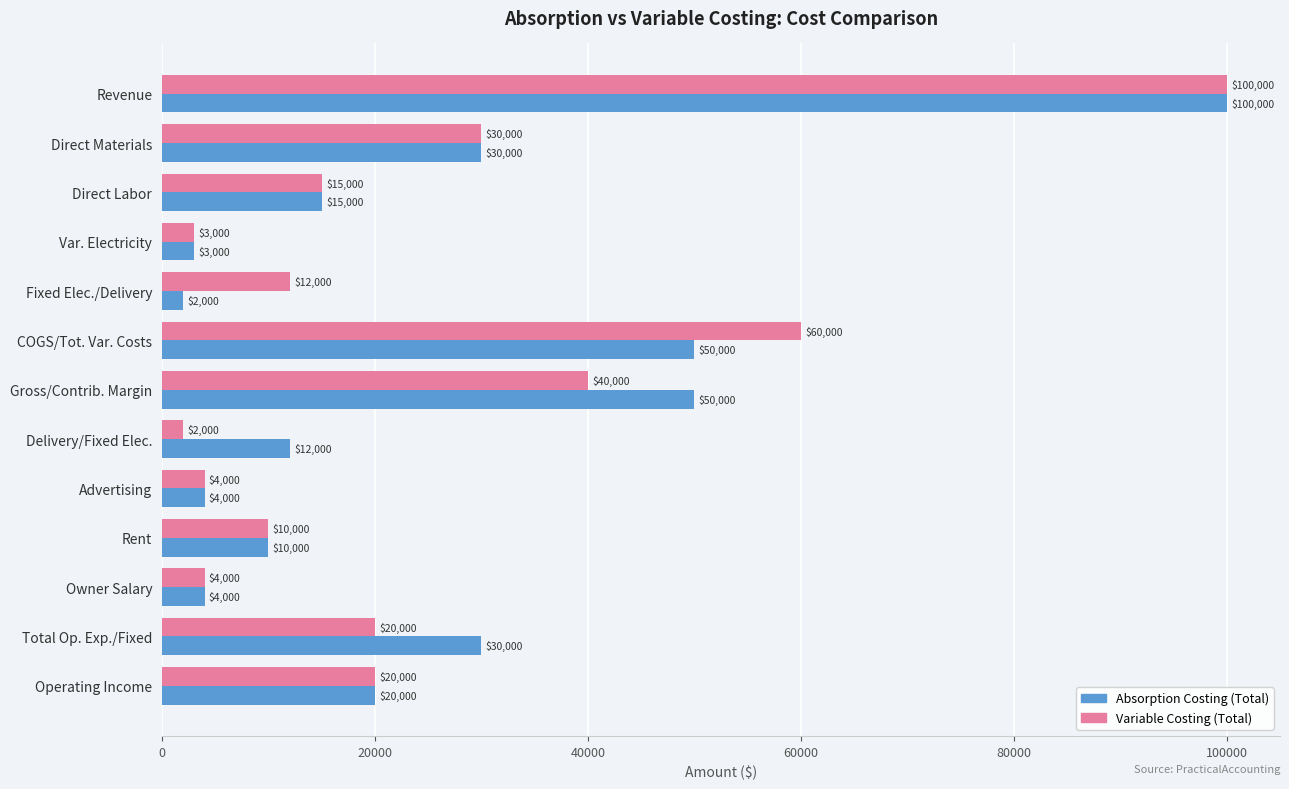

Between Var. Electricity and COGS/Tot. Var. Costs, which series saw the biggest shift?

Variable Costing (Total)